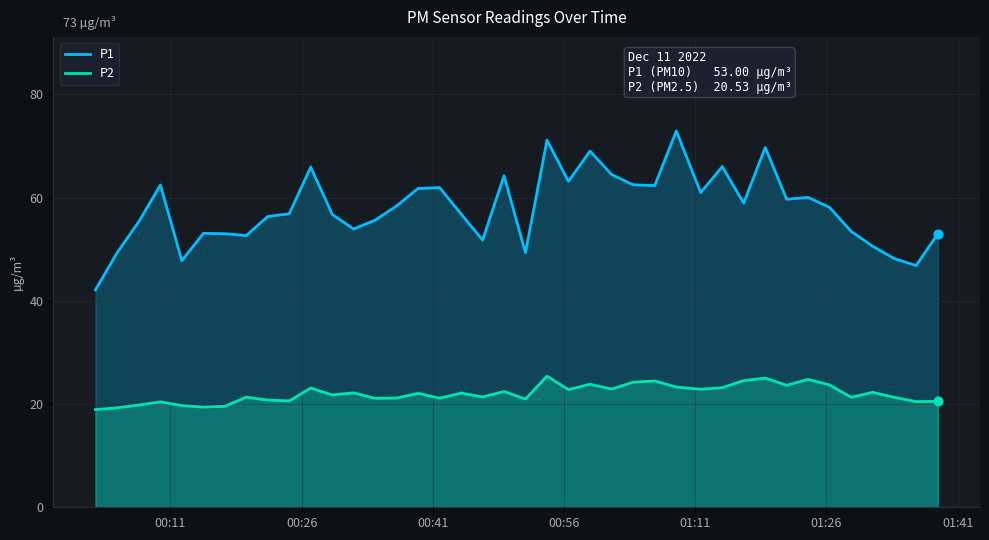

Which series contains the lowest Y value?

P2